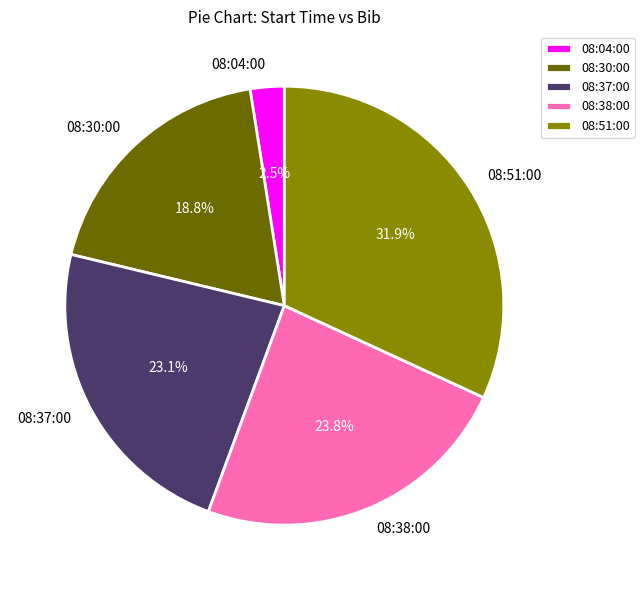

True or false: 08:51:00 accounts for 39% of the total.

False